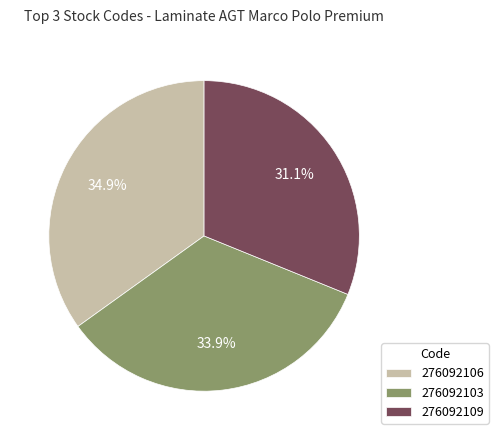

Which category has the biggest portion of the pie?

276092106